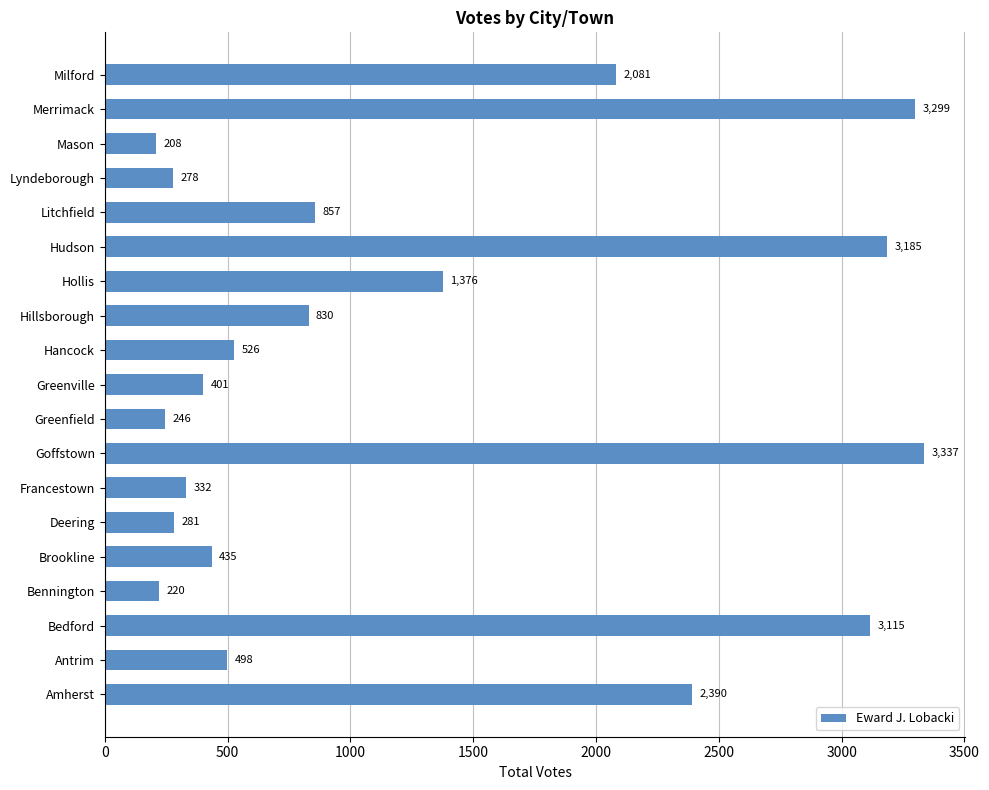

The chart shows a value of 246 at Greenfield. True or false?

True